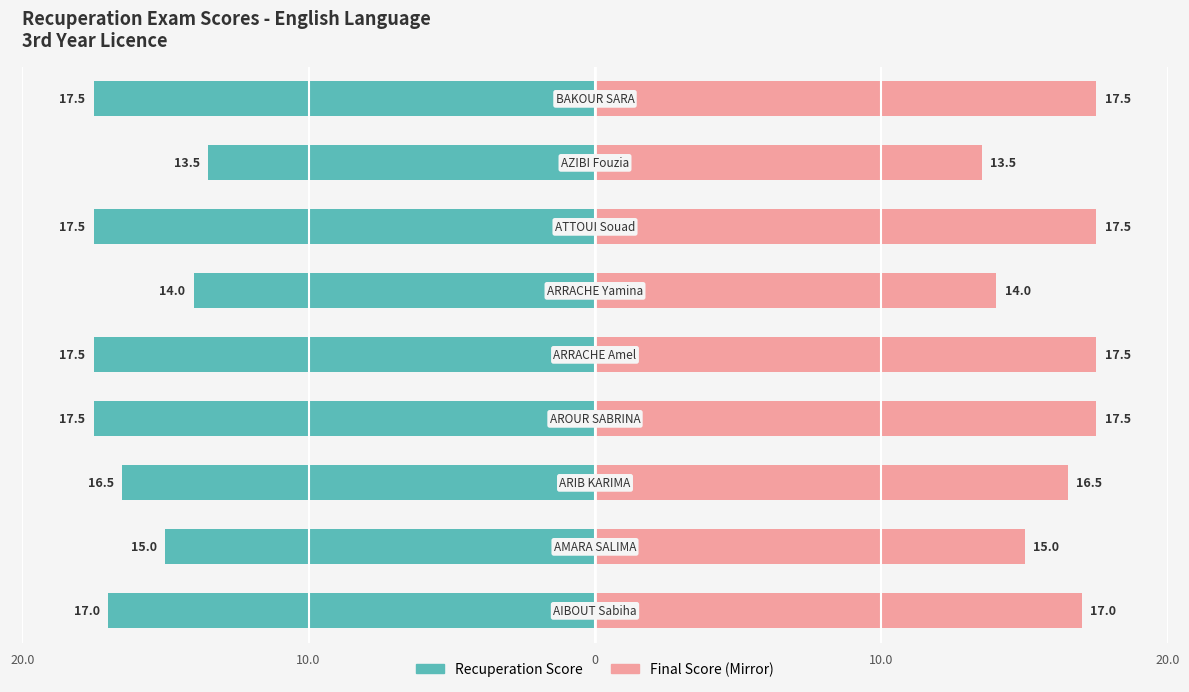

What is the average value of the Recuperation Score series?

-16.2